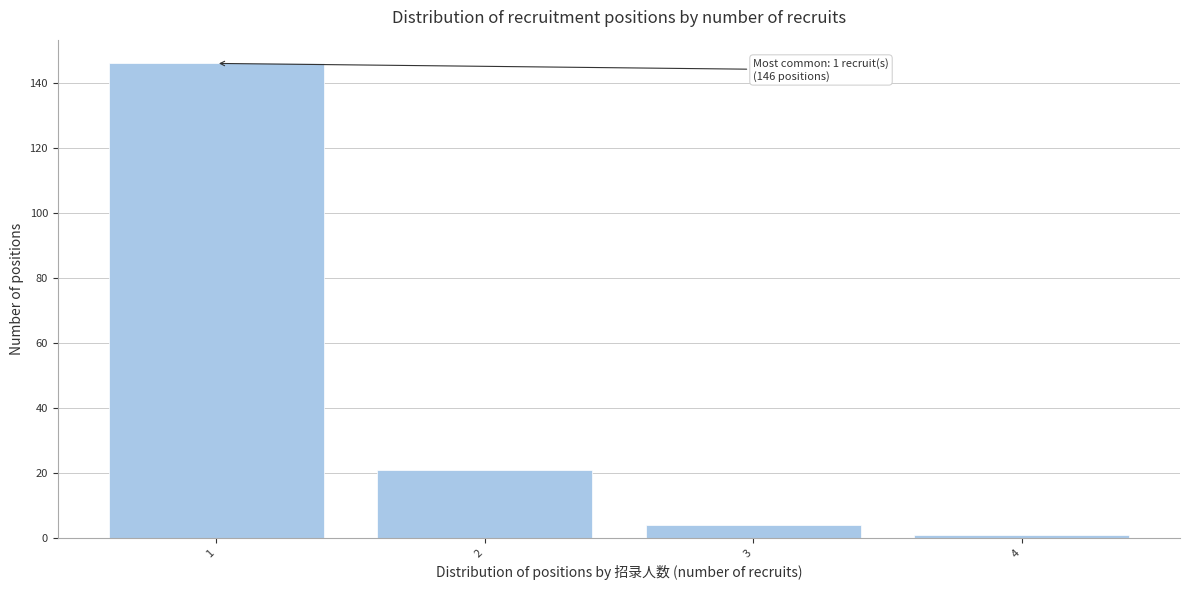

Reading right to left, what are all the values shown in this chart?

4=1	3=4	2=21	1=146